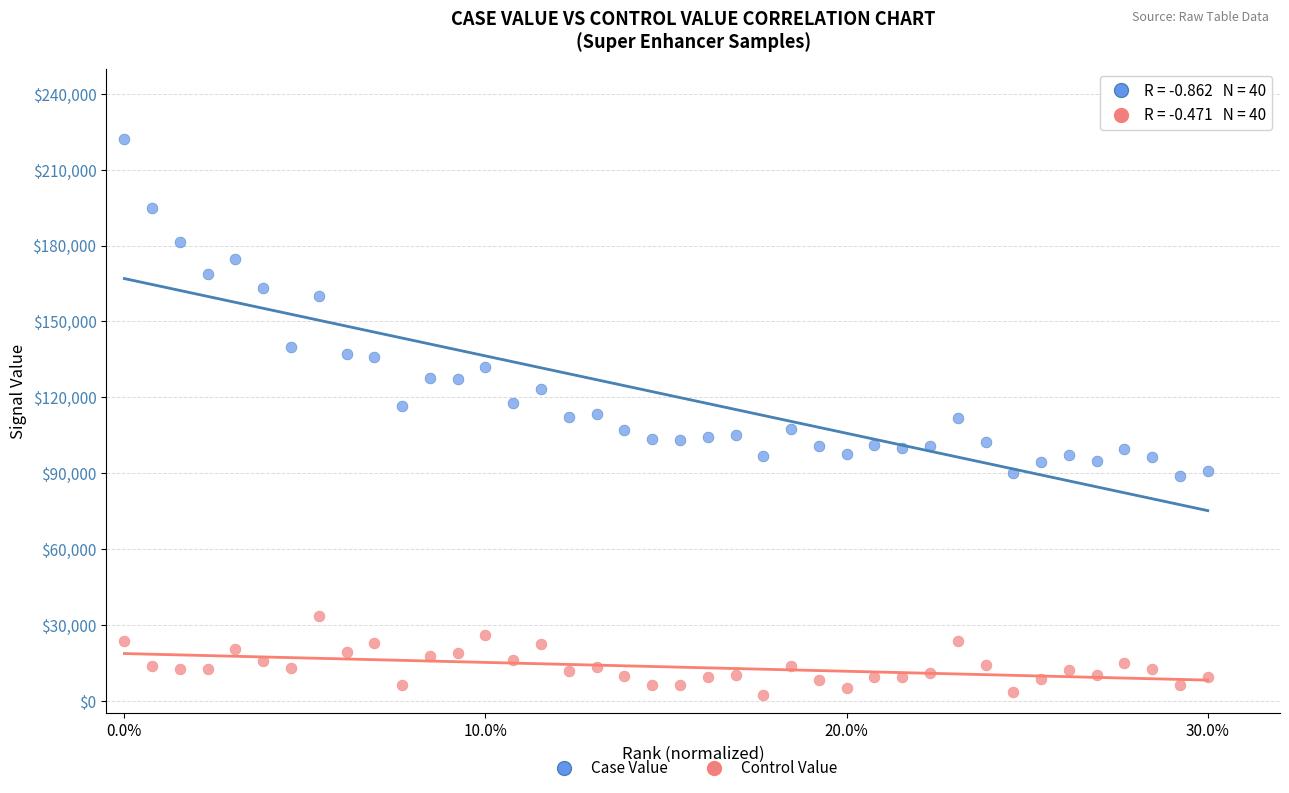

In the Case Value series, what Y value is closest to 155465?

159895.3